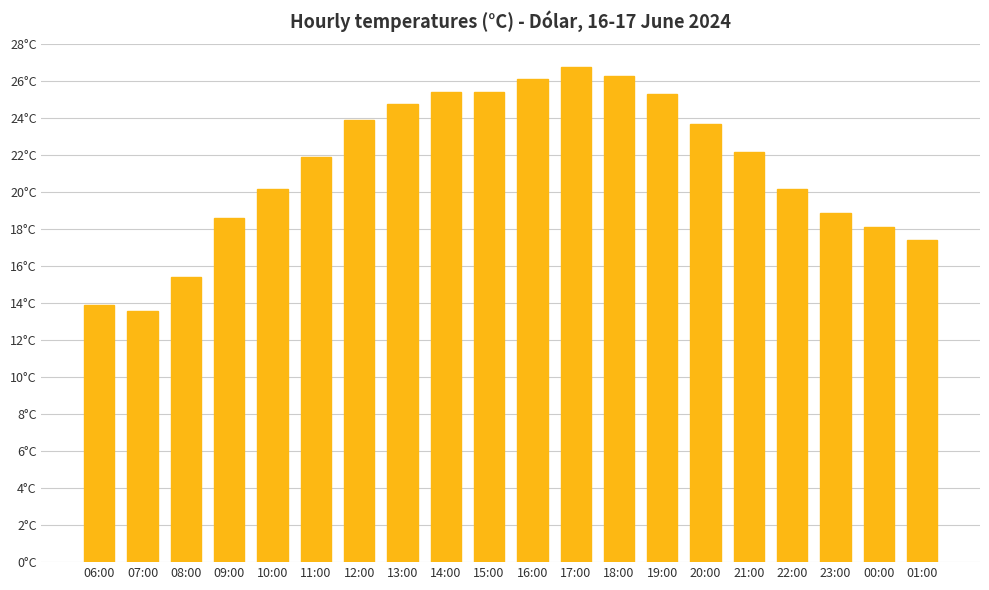

What is the change in value from 11:00 to 22:00?

-1.7